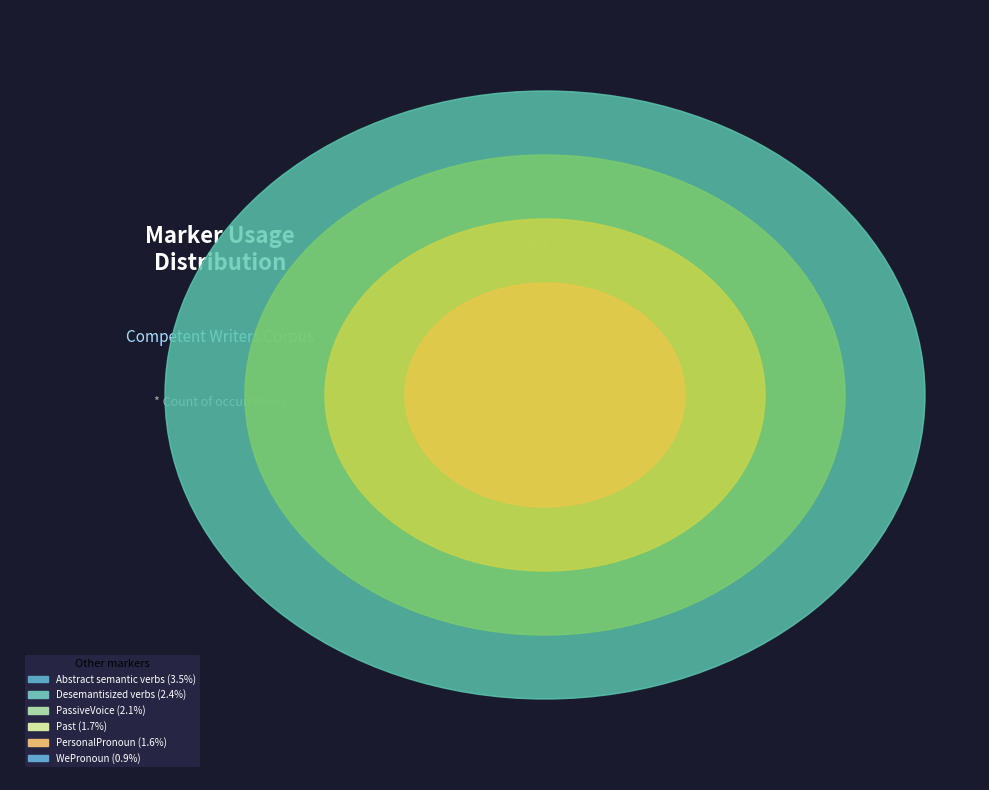

Combined, what portion of the pie is Prepositive attributes and PersonalPronoun?

21.8%